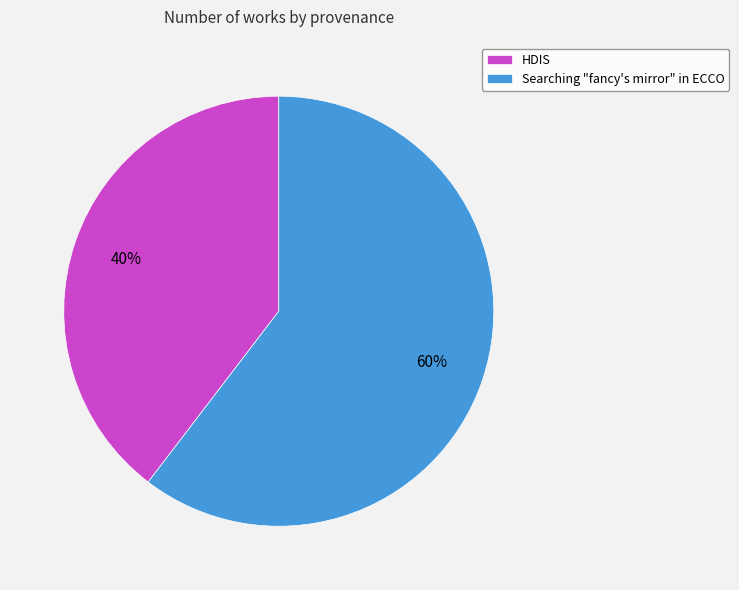

Which has a higher value, HDIS or Searching "fancy's mirror" in ECCO?

Searching "fancy's mirror" in ECCO